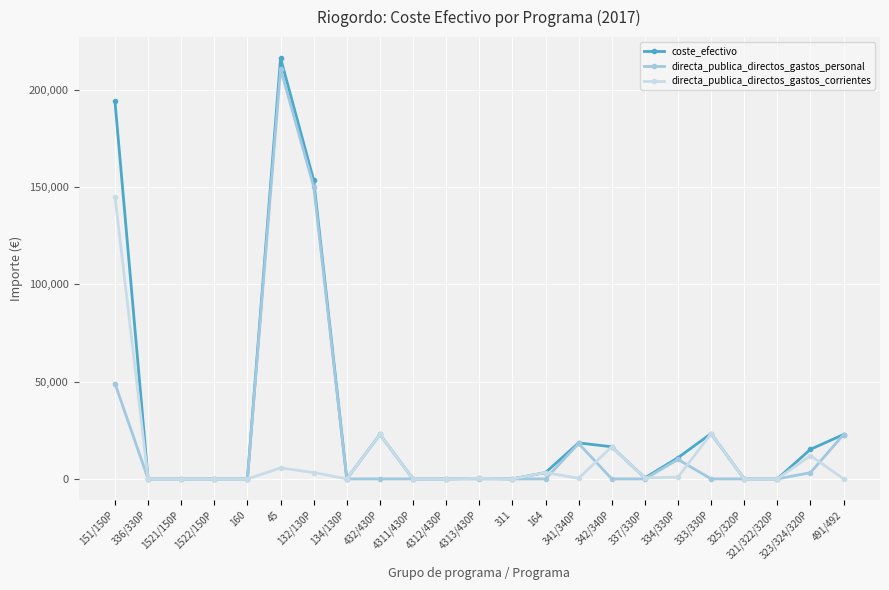

True or false: directa_publica_directos_gastos_personal has more than 2 interior local peaks.

True